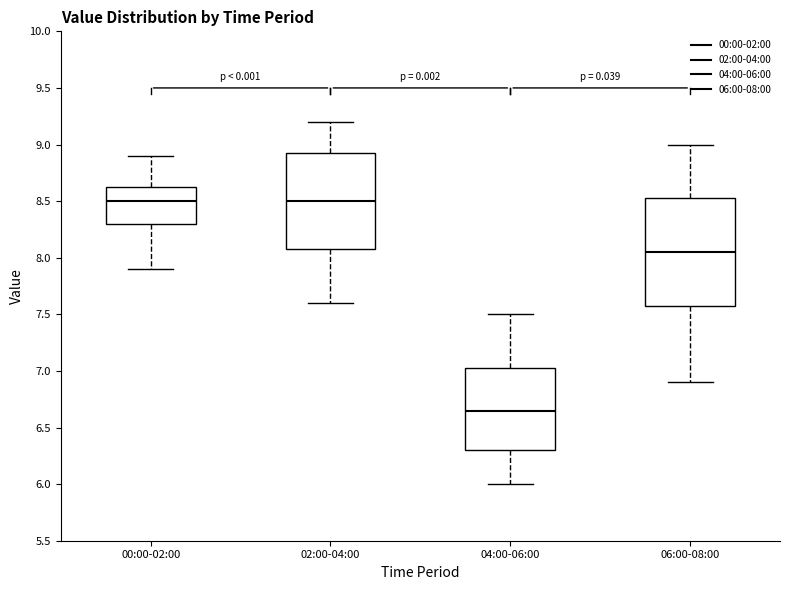

Comparing the boxes themselves (not the whiskers), which one is the tallest?

06:00-08:00